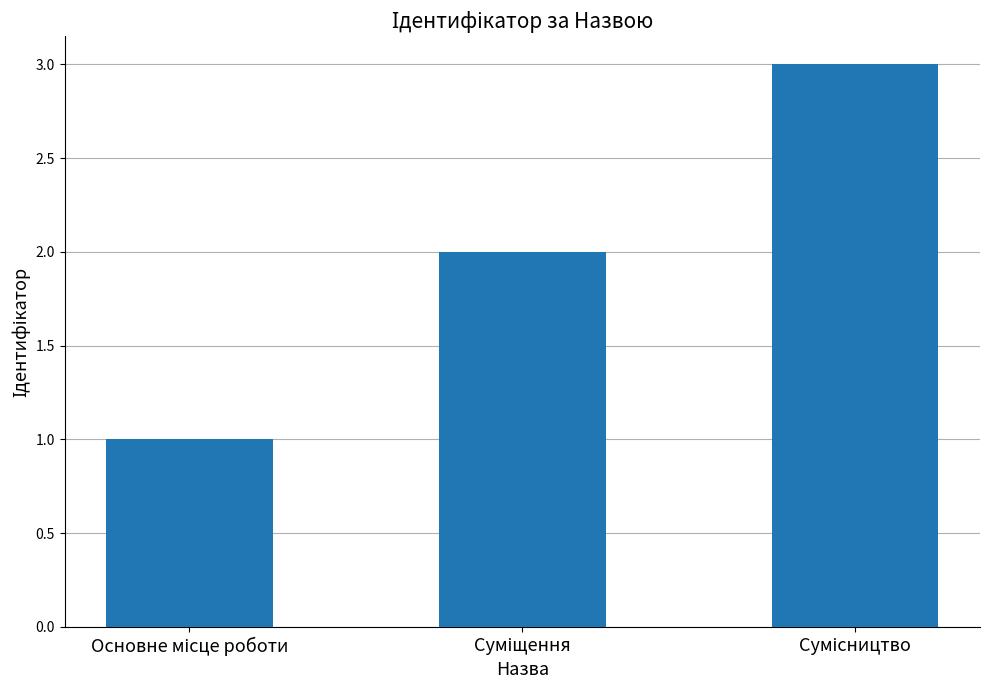

What is the sum of all values?

6